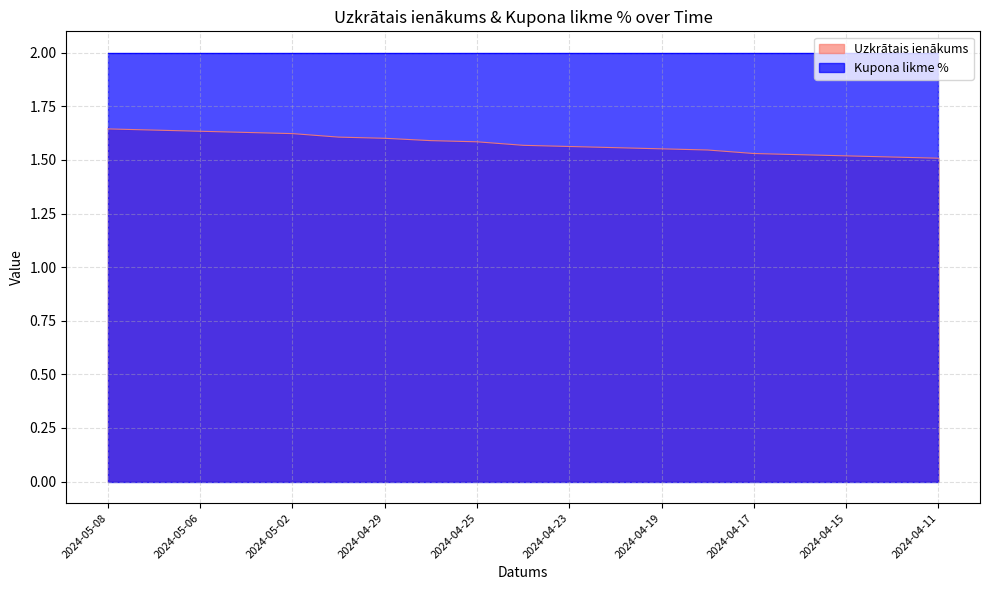

Between 2024-04-12 and 2024-04-16, which is larger?

2024-04-16